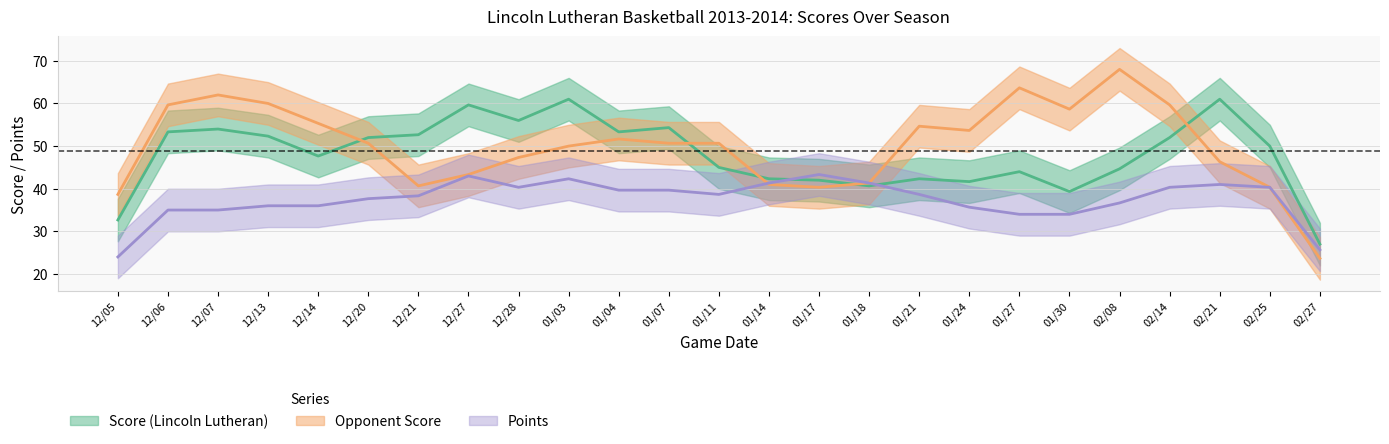

Which series has the largest range (max minus min)?

Opponent Score